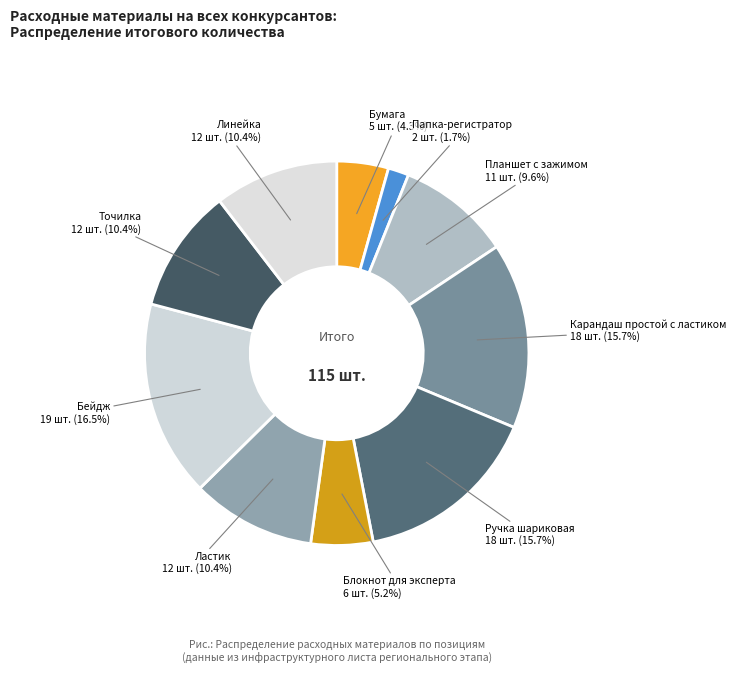

Count the number of slices in the pie.

10